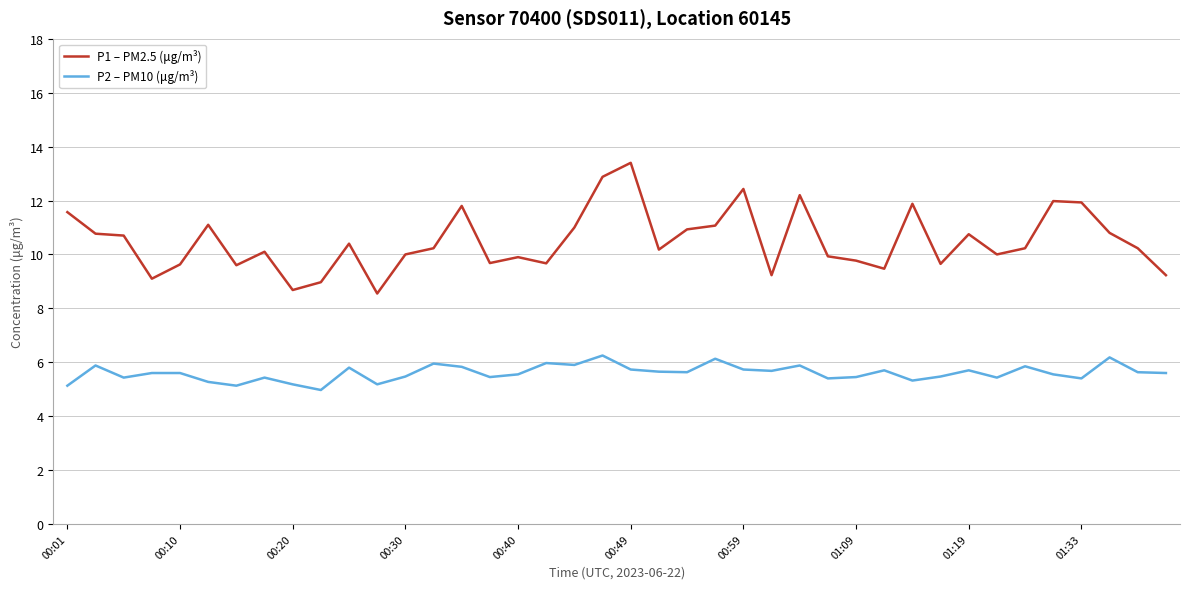

List the series in order of their overall mean, lowest first.

P2 – PM10 (μg/m³), P1 – PM2.5 (μg/m³)